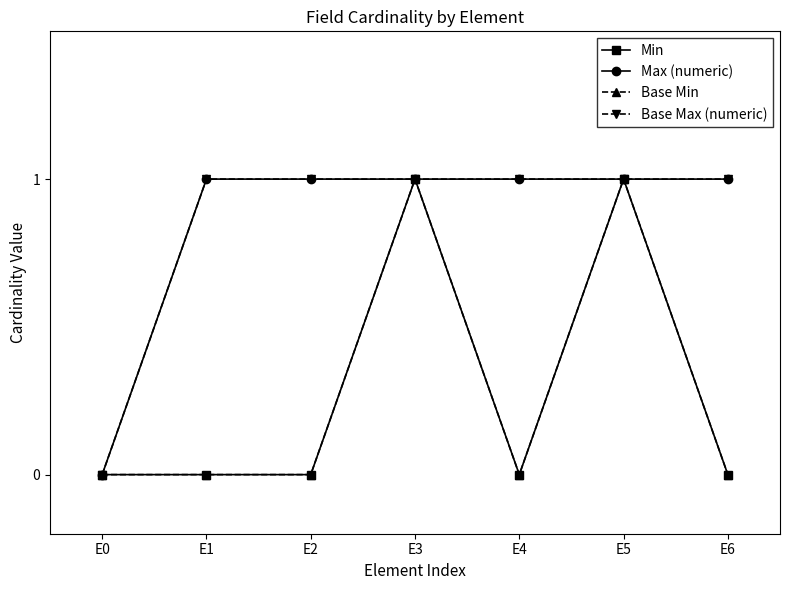

Does the chart have visible grid lines?

No